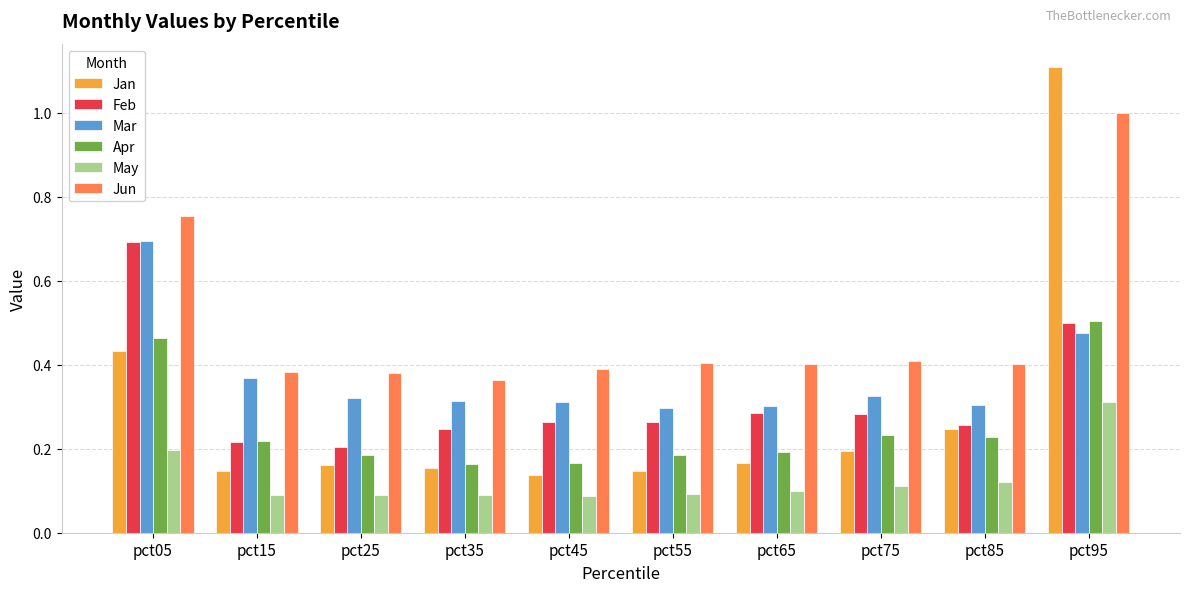

What are all the series names shown in the legend?

Jan, Feb, Mar, Apr, May, Jun